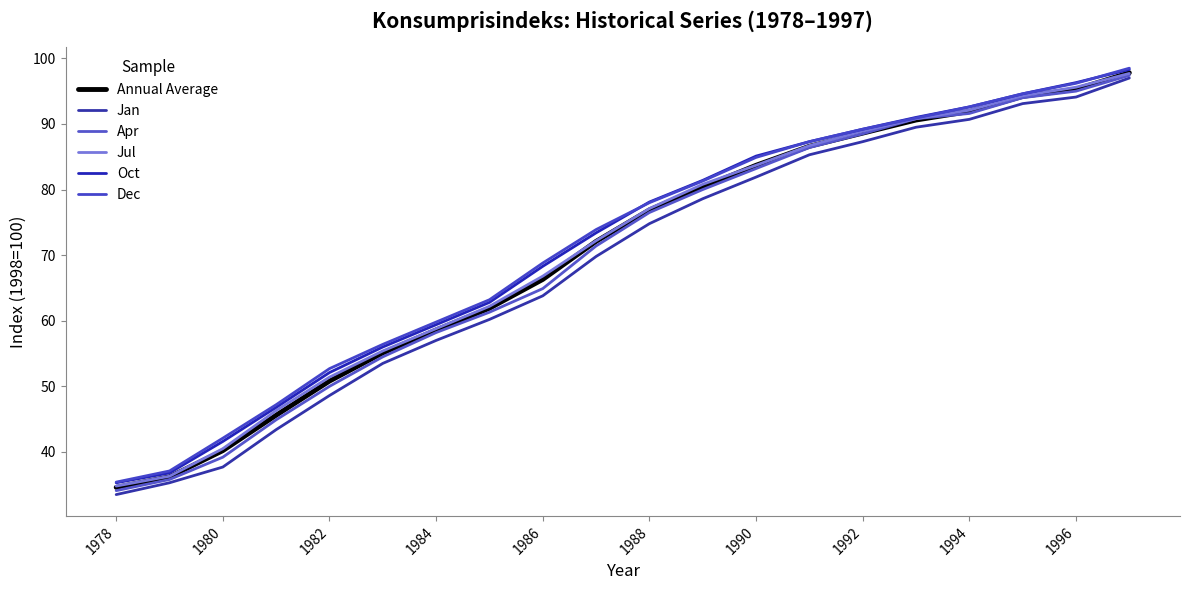

Does the chart have visible grid lines?

No